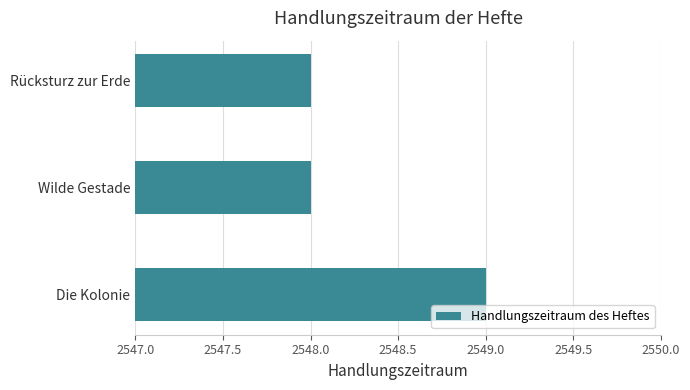

What is the average value?

2548